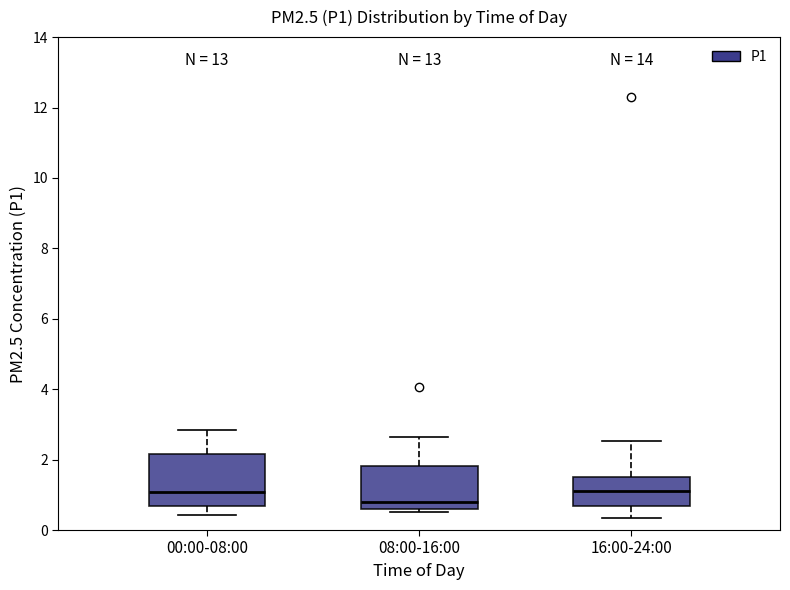

Reading left to right, transcribe this box plot: for each box, give where its median line is, the range the box spans, and where its two whiskers end, as read against the y-axis. The values are not printed on the chart, so give them approximately, as read against the axis.

00:00-08:00: median 1.0, box 0.6 to 2.2, whiskers 0.4 to 2.8
08:00-16:00: median 0.8, box 0.6 to 1.8, whiskers 0.6 (just below the box's lower edge) to 2.6
16:00-24:00: median 1.2, box 0.6 to 1.4, whiskers 0.4 to 2.6